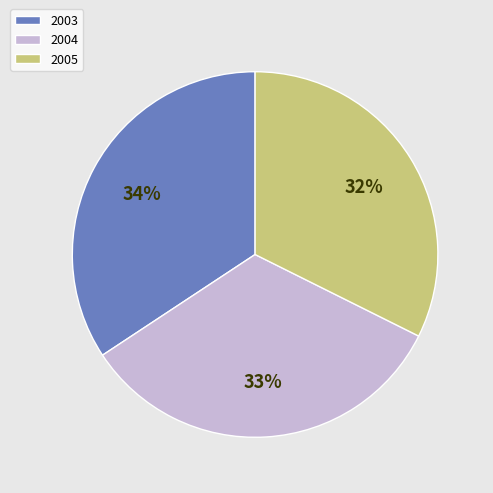

Do 2005 and 2003 together represent more than half of the pie?

Yes